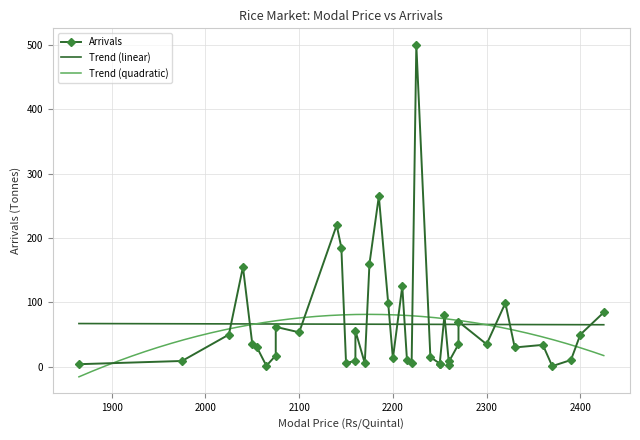

What is the highest value of the Trend (linear) series?

67.1